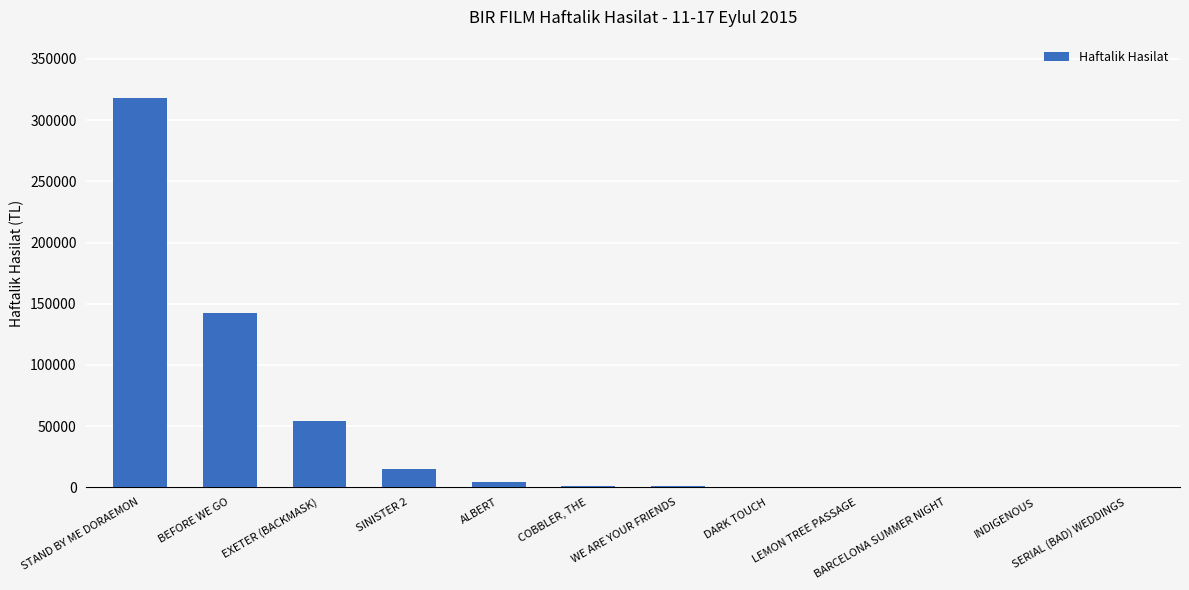

Which label corresponds to the largest value in the chart?

STAND BY ME DORAEMON